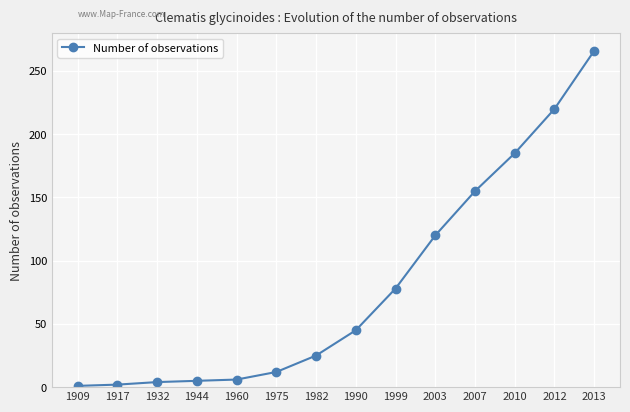

What is the change in value from 1909 to 1975?

+11